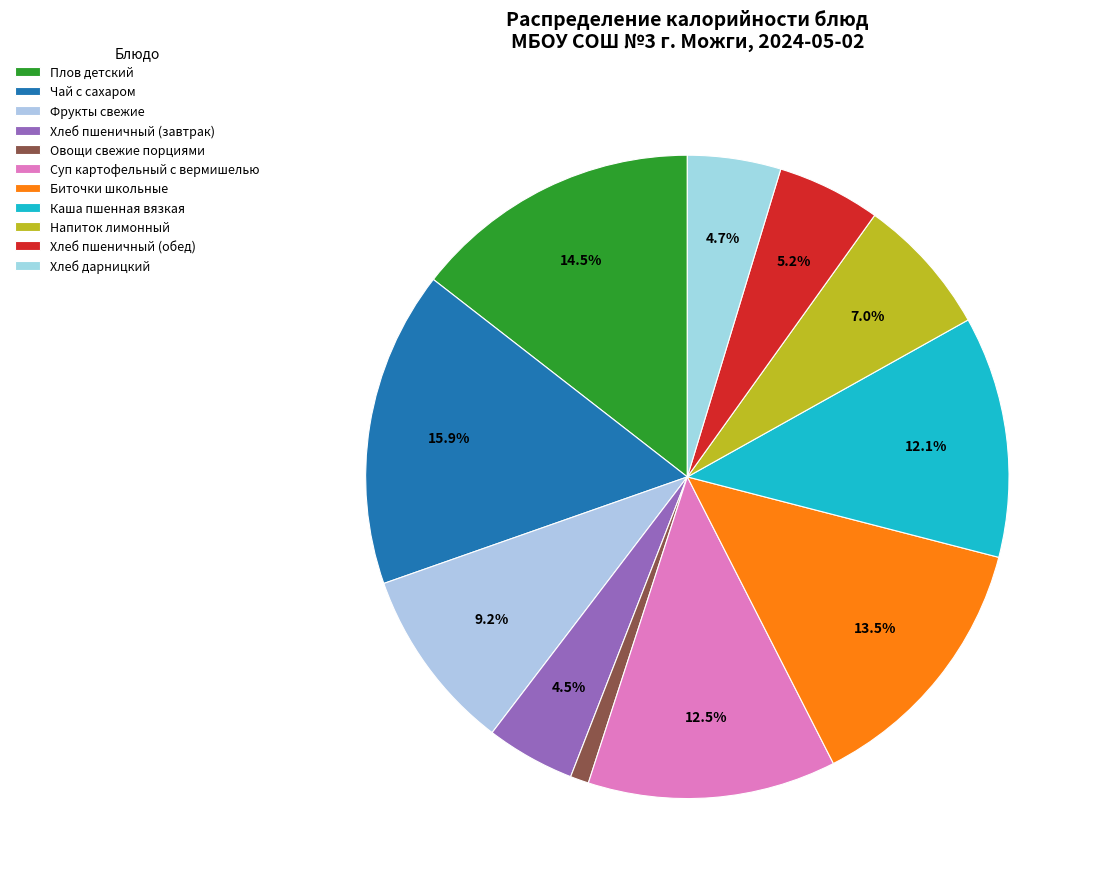

How many slices are in this pie chart?

11